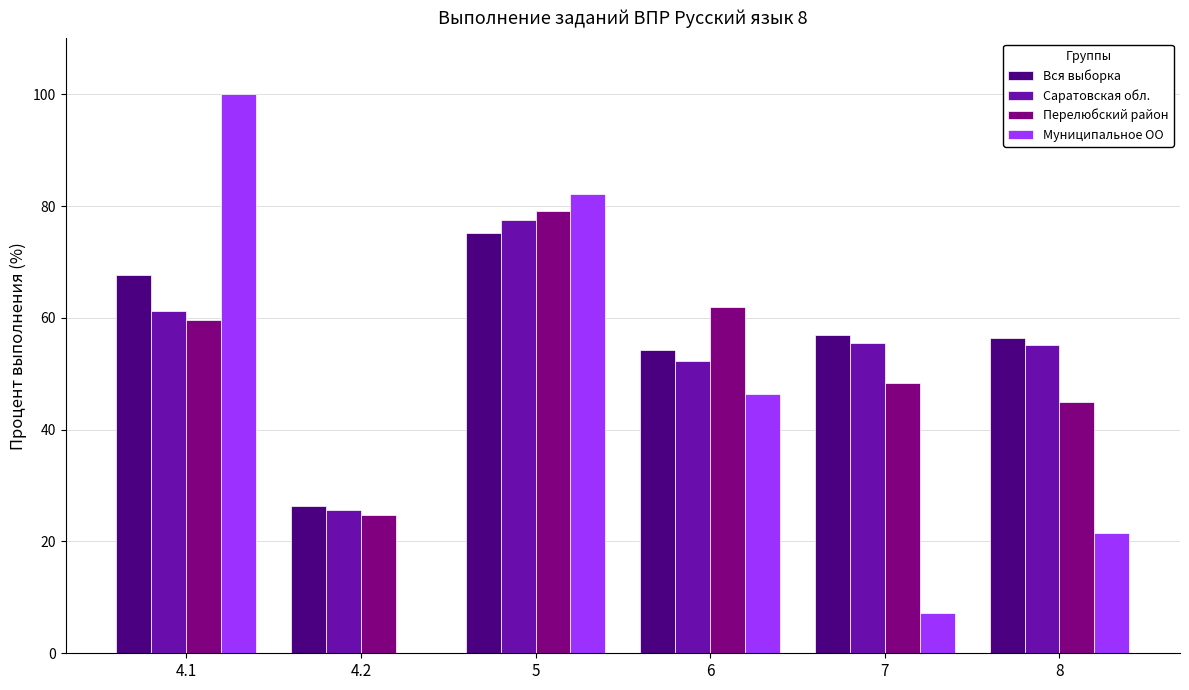

At which category is the sum across all series the highest?

5